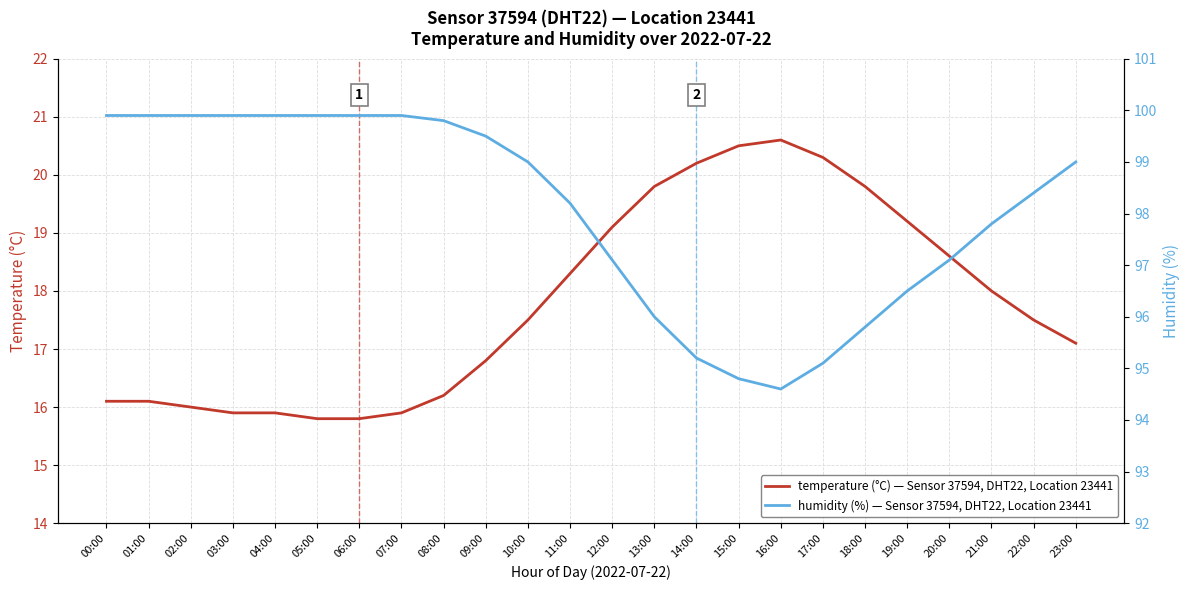

What position from the right is 10:00?

14